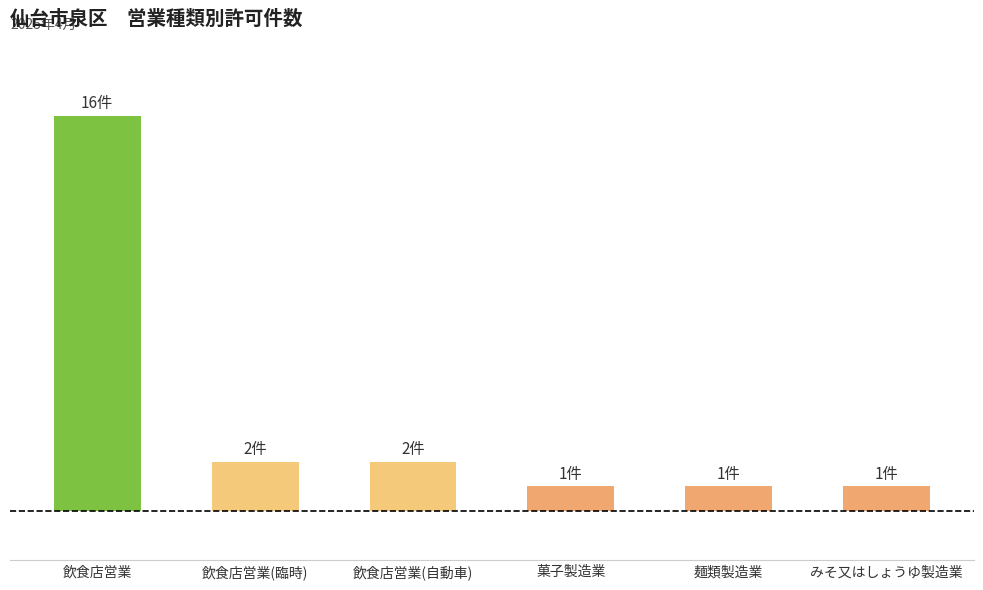

True or false: the data shows 23 at 飲食店営業.

False